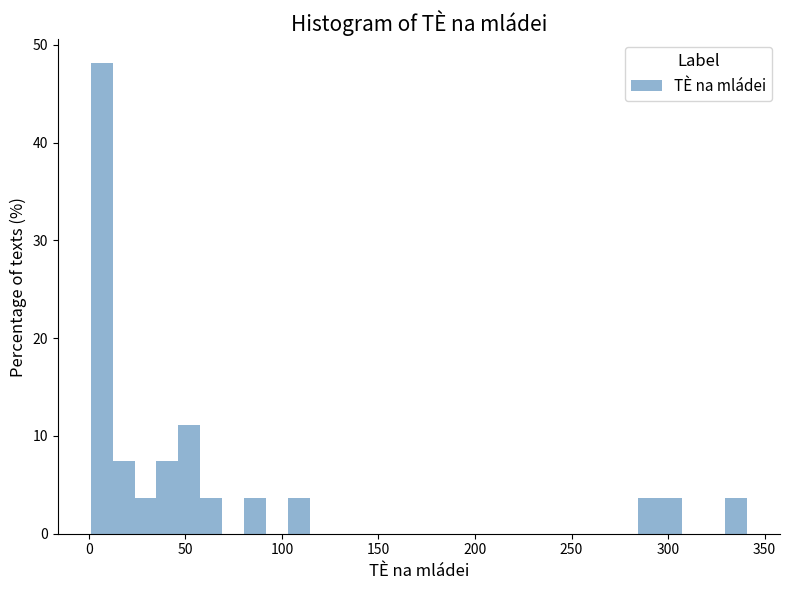

Read against the x-axis, roughly where is the centre of the tallest bar?

5